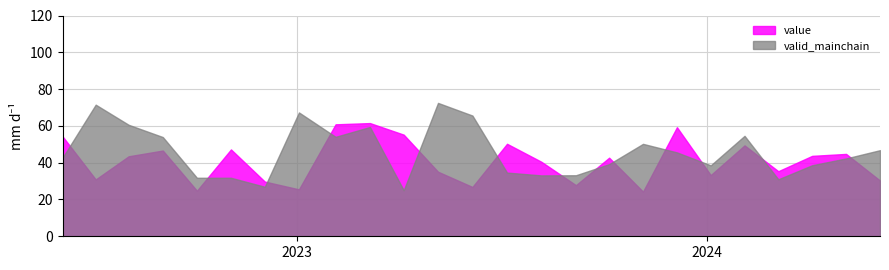

At how many categories does at least one series exceed 0?

25